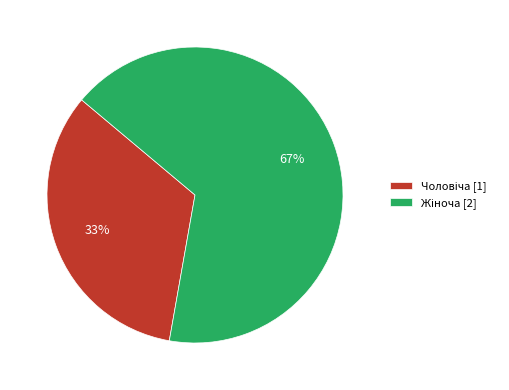

To the nearest percent, what is the average slice percentage?

50%